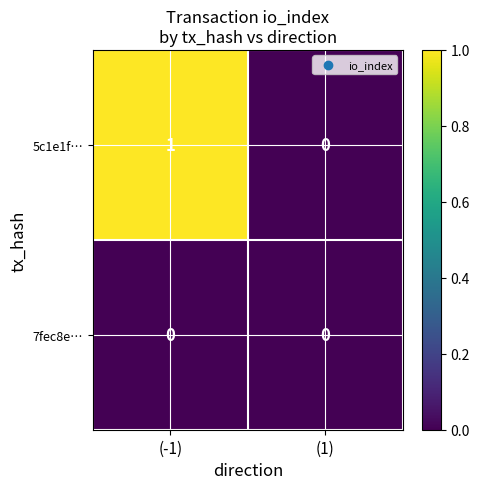

List the series in order of their peak value, highest first.

5c1e1f…, 7fec8e…